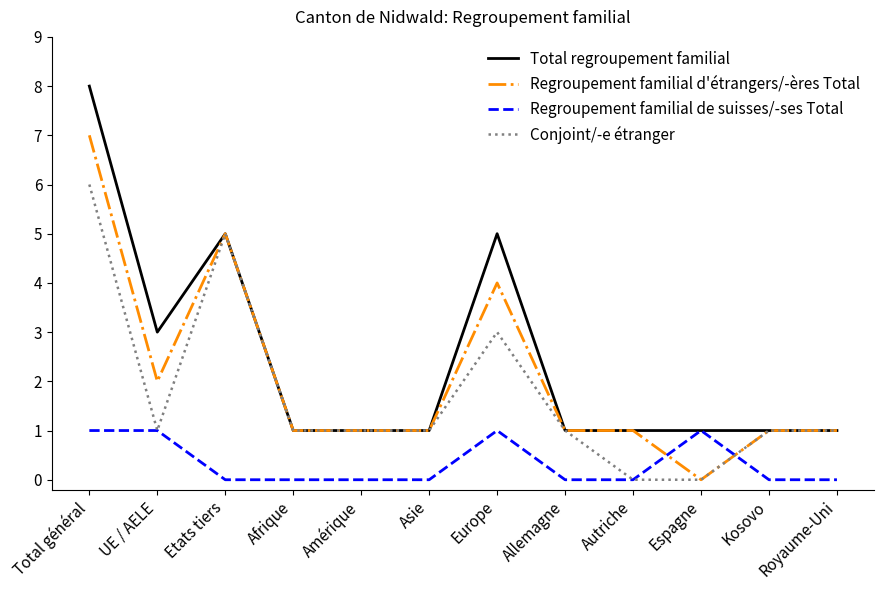

How many intersections are there between Regroupement familial d'étrangers/-ères Total and Regroupement familial de suisses/-ses Total?

2